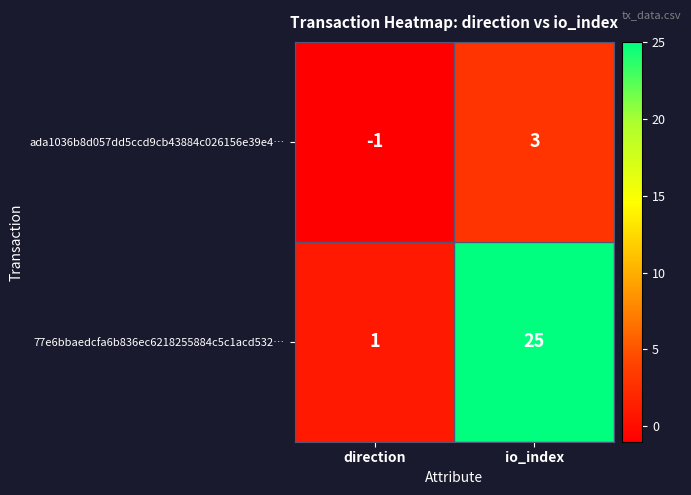

What is the difference between the ada1036b8d057dd5ccd9cb43884c026156e39e4… values at direction and io_index?

4